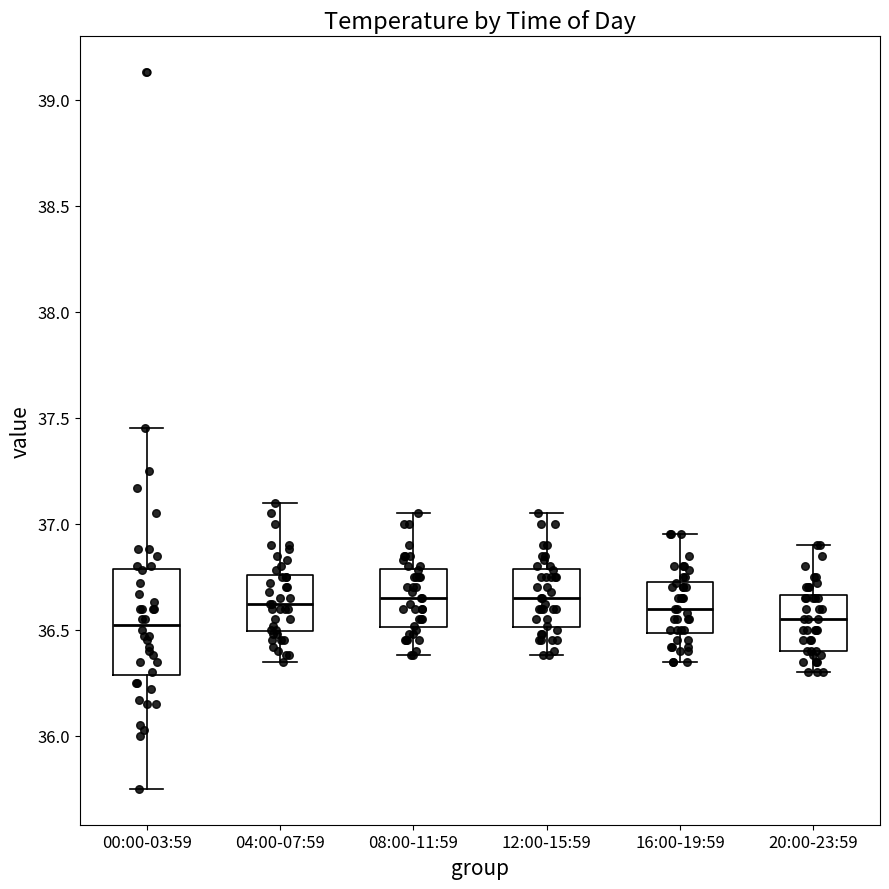

Reading left to right, transcribe this box plot: for each box, give where its median line is, the range the box spans, and where its two whiskers end, as read against the y-axis. The values are not printed on the chart, so give them approximately, as read against the axis.

00:00-03:59: median 36.55, box 36.30 to 36.80, whiskers 35.75 to 37.45
04:00-07:59: median 36.60, box 36.50 to 36.75, whiskers 36.35 to 37.10
08:00-11:59: median 36.65, box 36.50 to 36.80, whiskers 36.40 to 37.05
12:00-15:59: median 36.65, box 36.50 to 36.80, whiskers 36.40 to 37.05
16:00-19:59: median 36.60, box 36.50 to 36.75, whiskers 36.35 to 36.95
20:00-23:59: median 36.55, box 36.40 to 36.65, whiskers 36.30 to 36.90